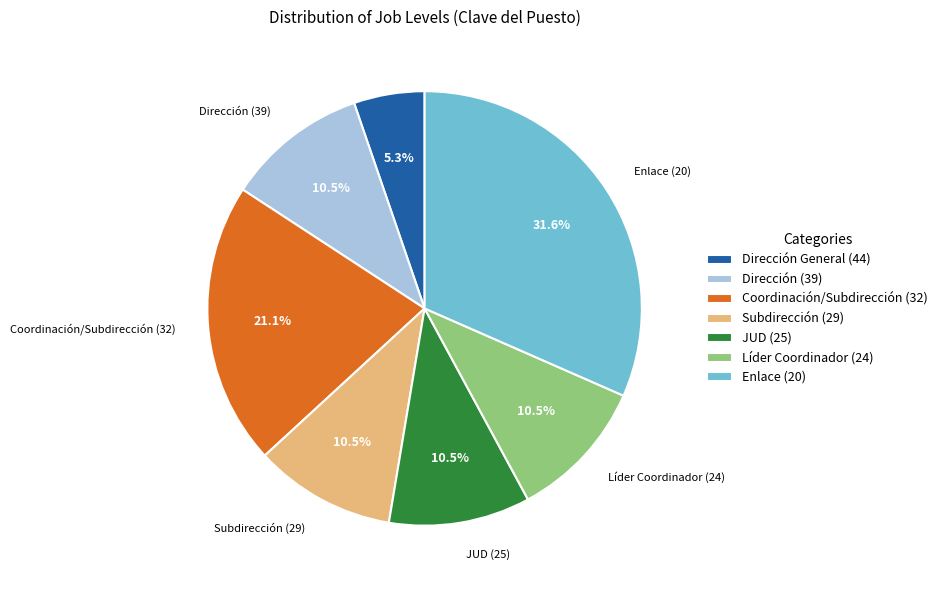

Is there any slice that represents more than half of the pie?

No